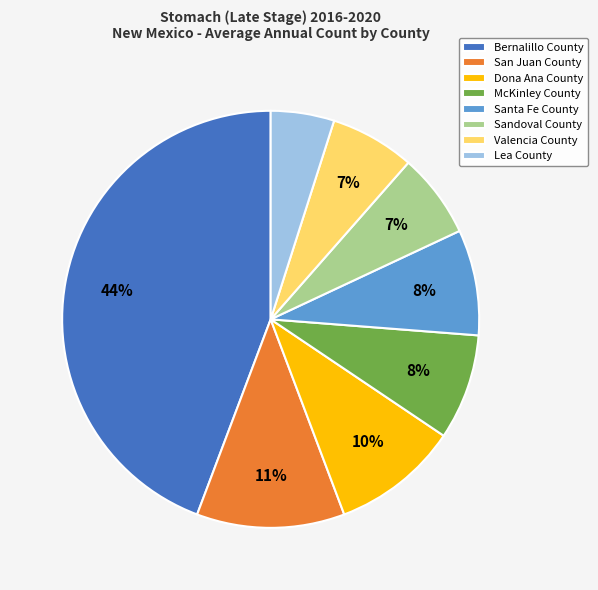

What percentage is the Bernalillo County slice, to the nearest percent?

44%